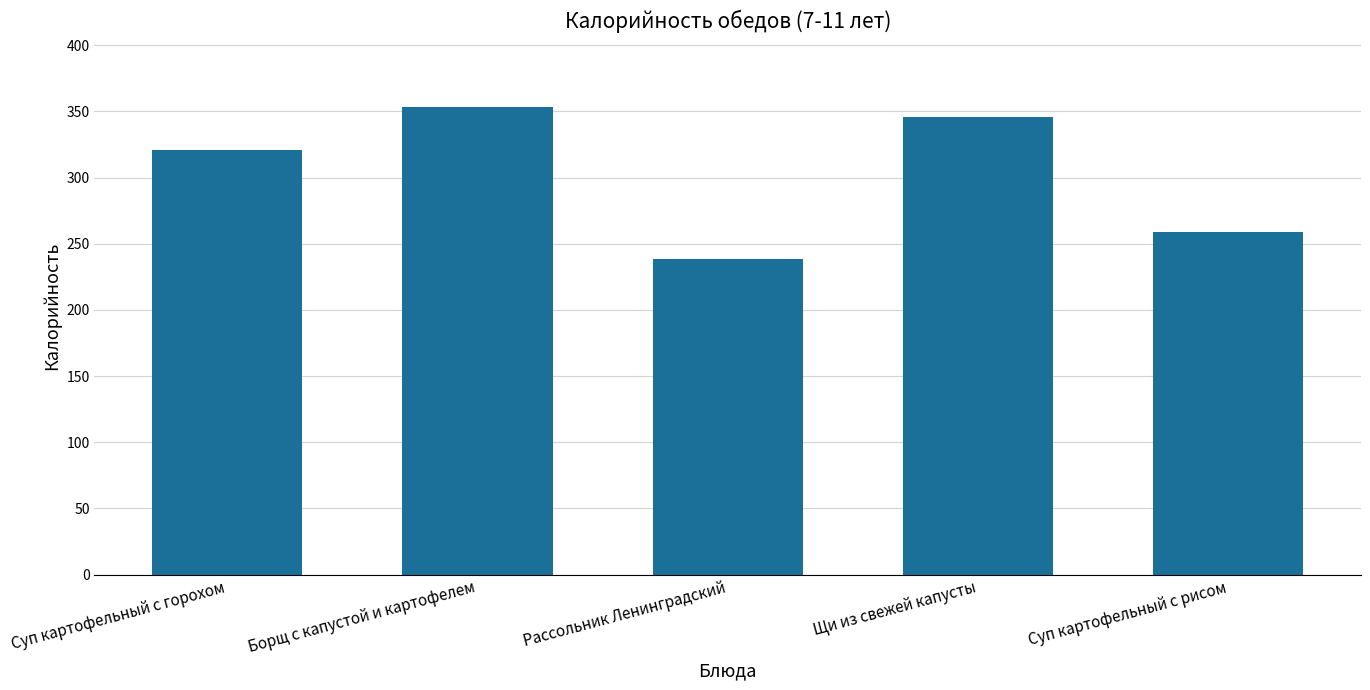

What is the sum of the values at Суп картофельный с рисом and Суп картофельный с горохом?

579.8